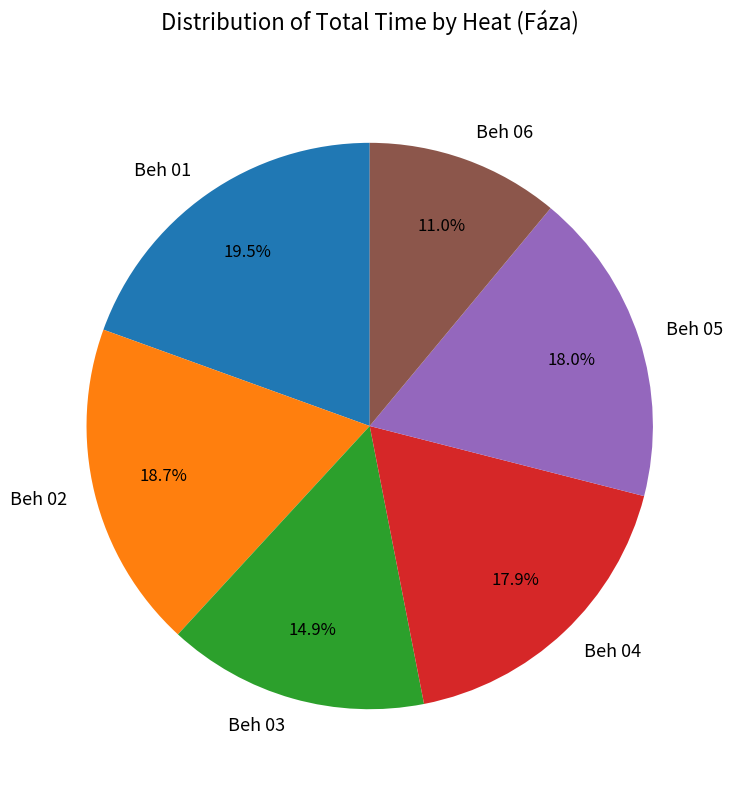

Is there any slice that represents more than half of the pie?

No